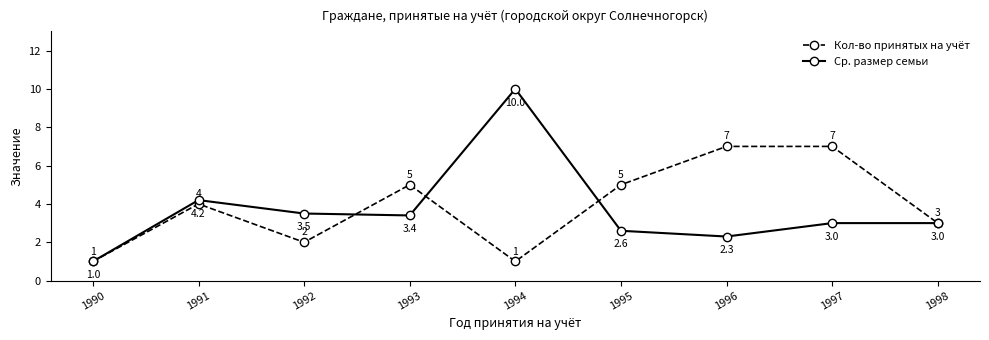

What is the difference between the maximum and minimum values in the Ср. размер семьи series?

9.0